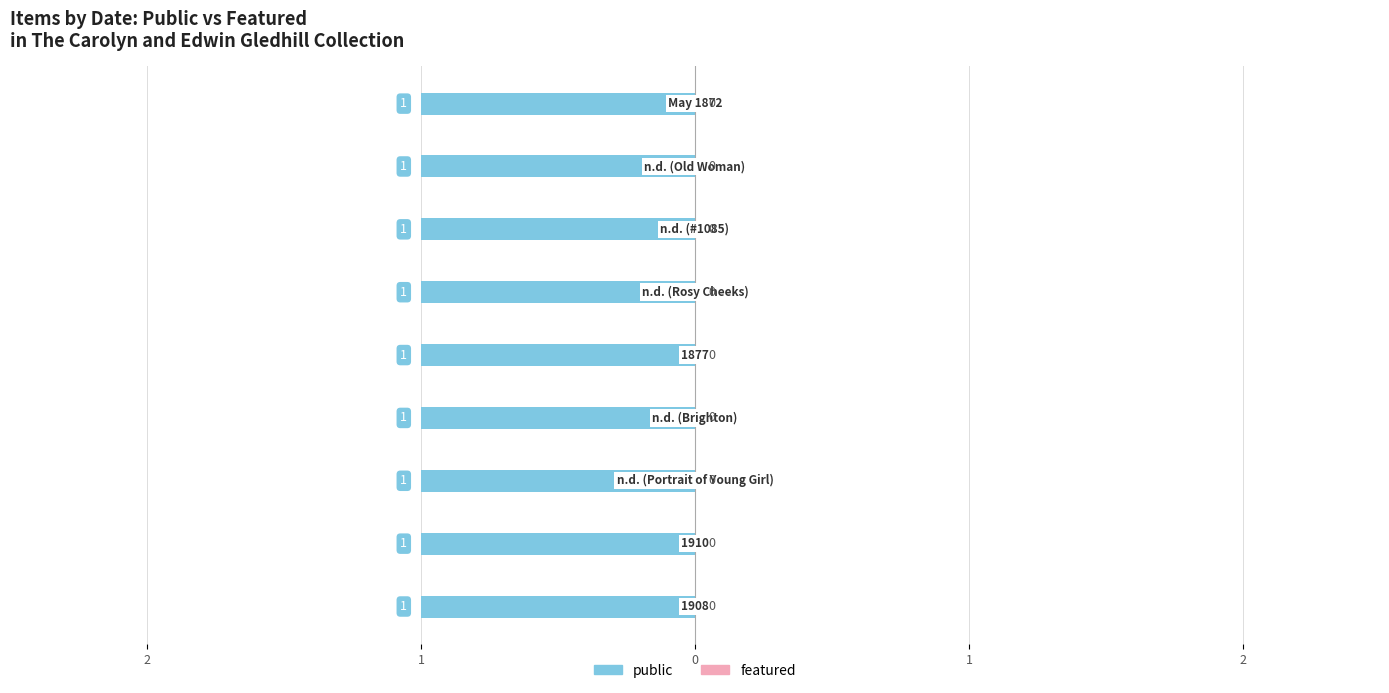

Where is featured nearest to the value 0?

1908